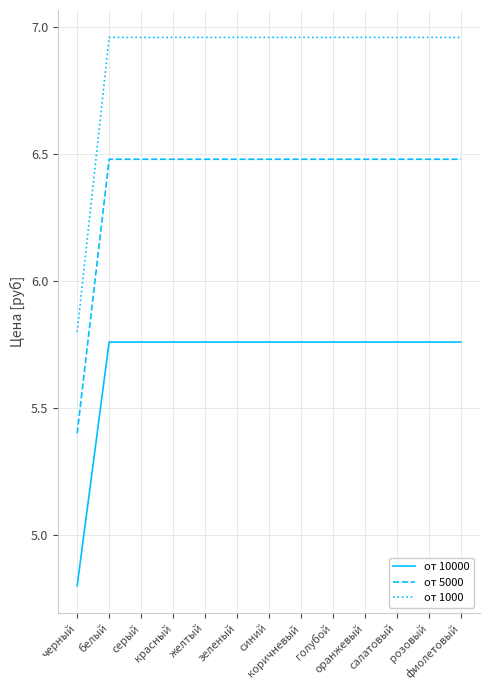

Count the от 10000 values in the range 5 to 6.

12